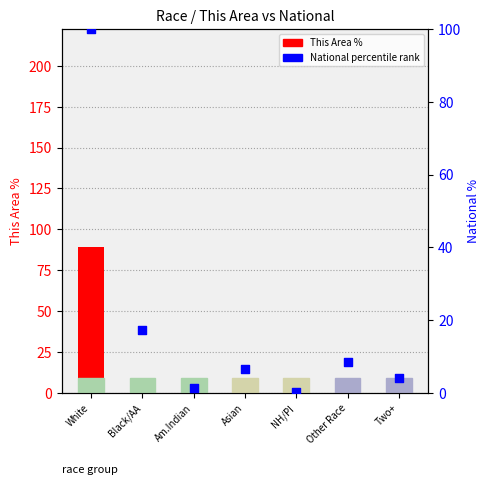

At which category is the sum across all series the highest?

White